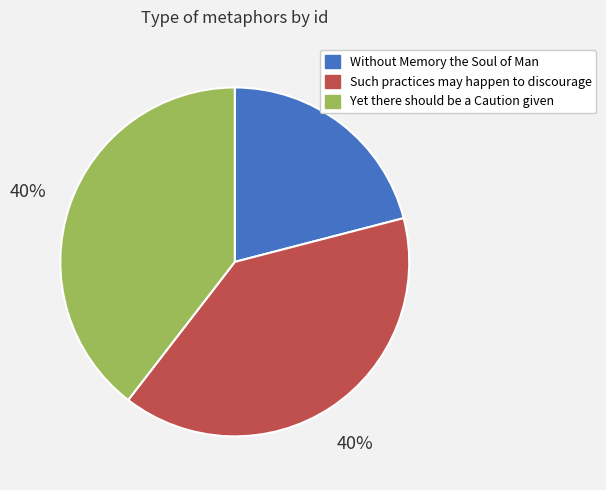

Does Without Memory the Soul of Man account for over 50% of the chart?

No